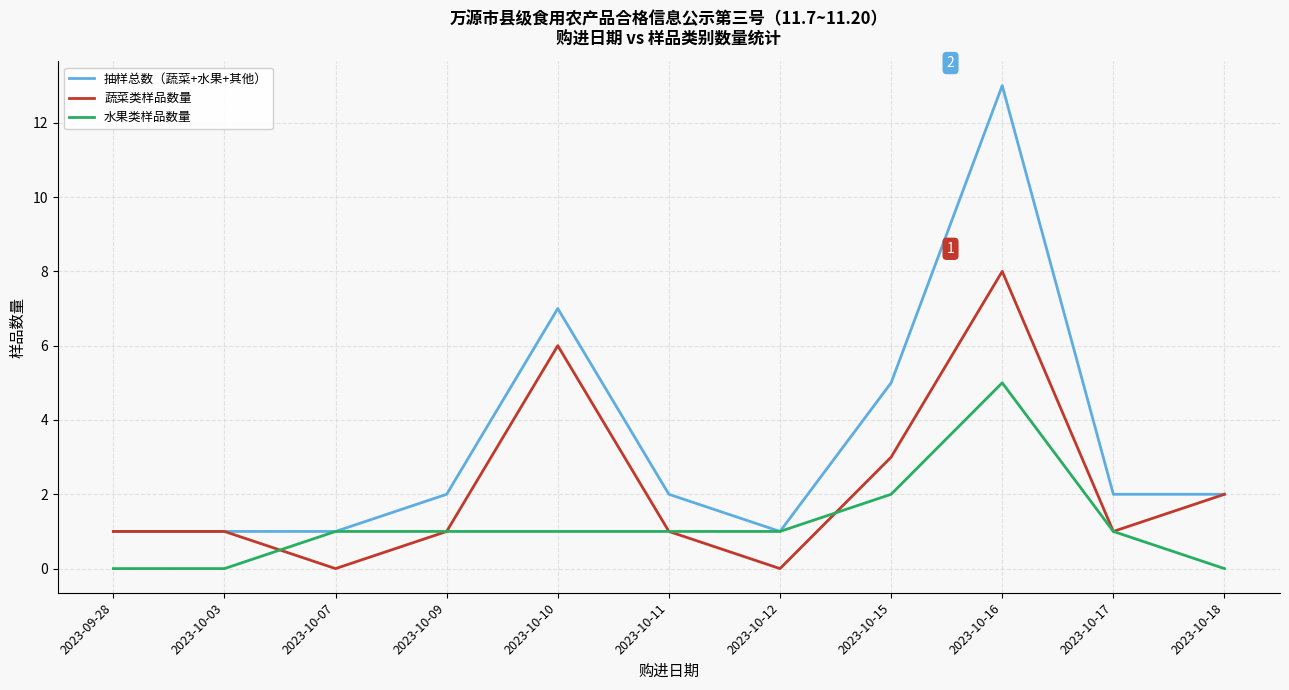

Is the value of 水果类样品数量 at 2023-10-16 greater than the value of 蔬菜类样品数量 at 2023-10-12?

Yes